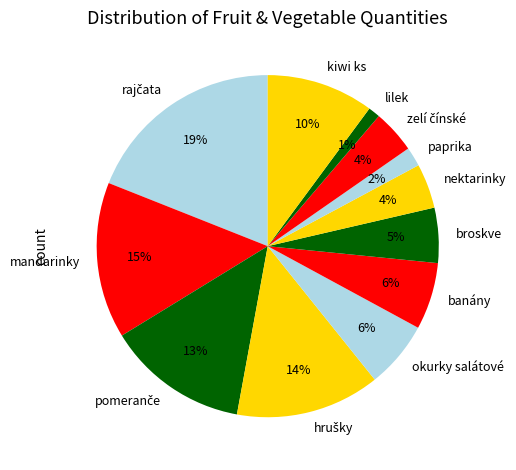

To the nearest percent, what is the average slice percentage?

8%